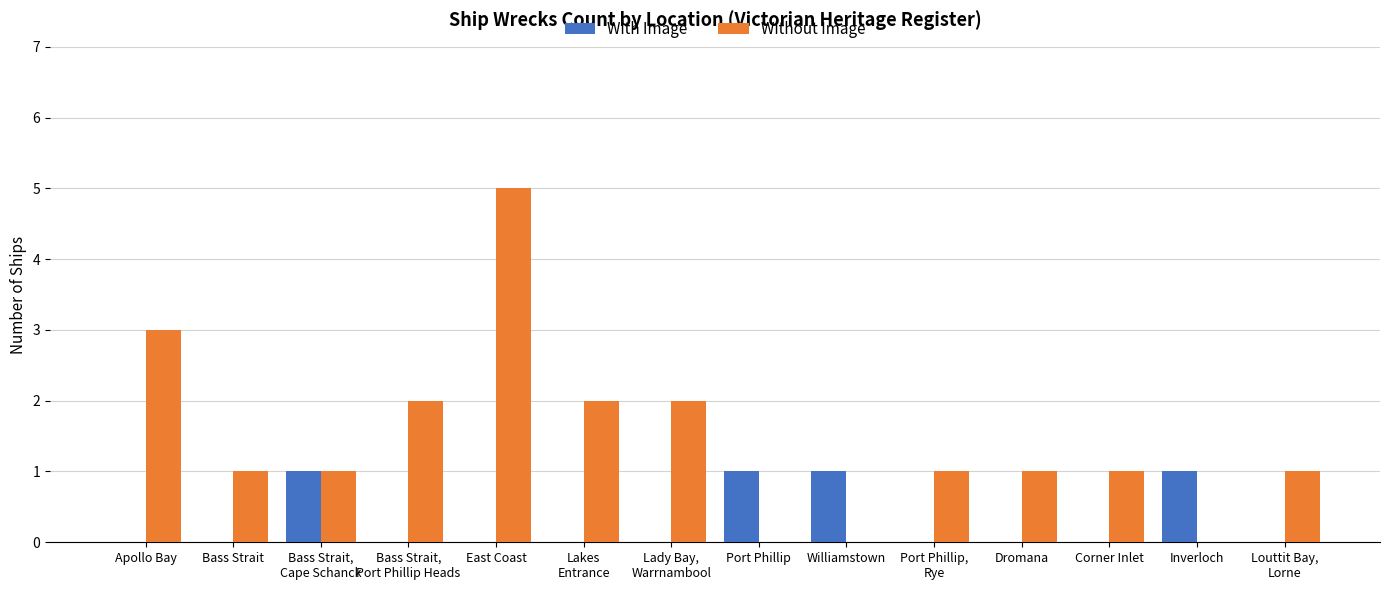

What is the greatest value displayed?

5